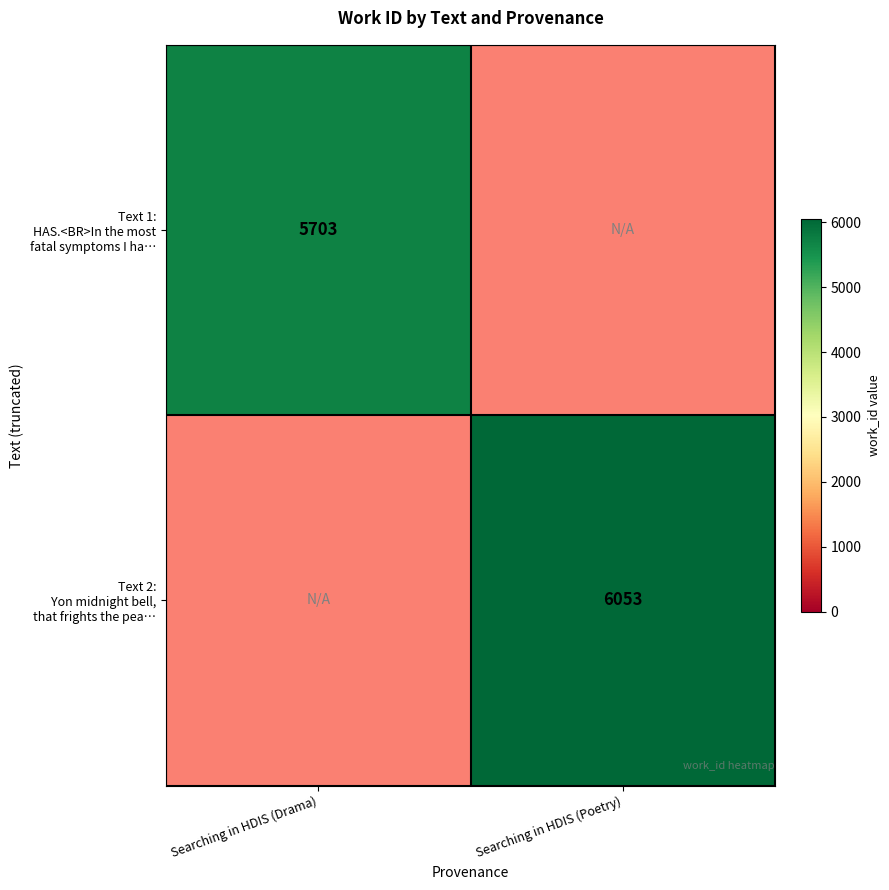

True or false: Text 1: HAS.<BR>In the most fatal symptoms I ha… has a value of 5703.0 at Searching in HDIS (Drama).

True